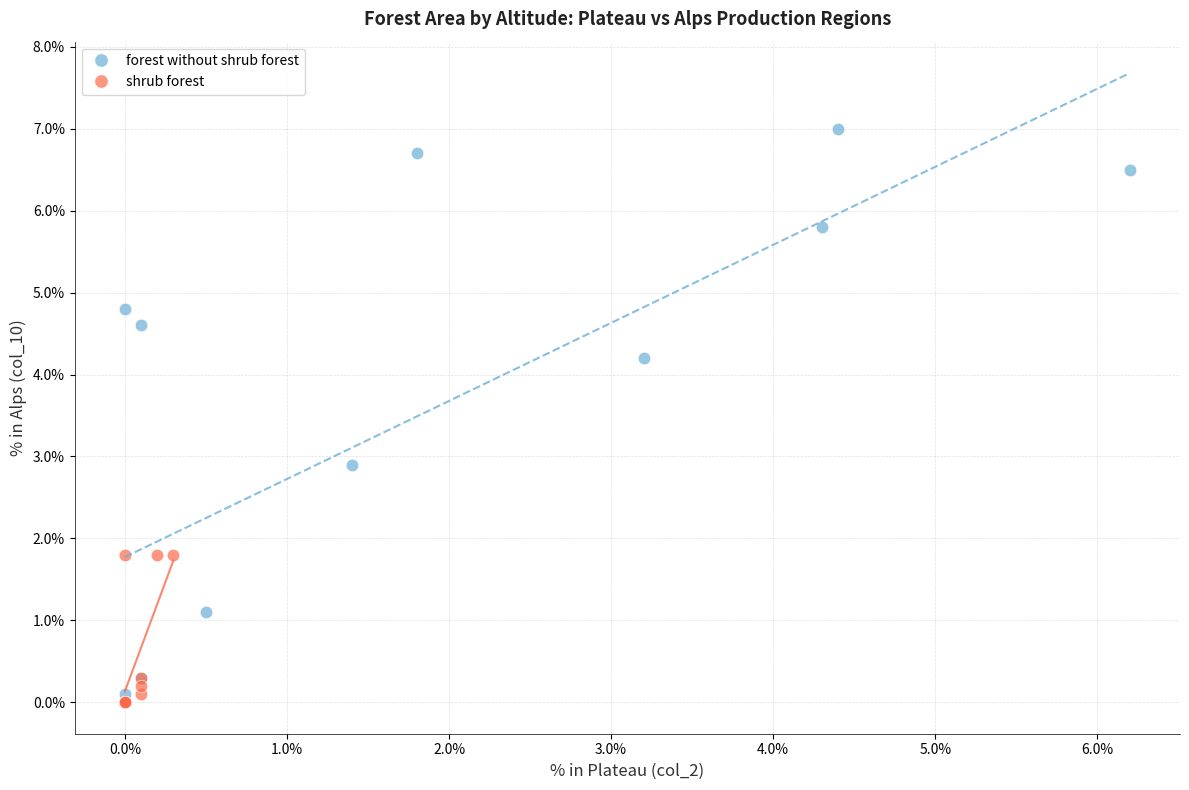

Which series contains the highest Y value?

forest without shrub forest